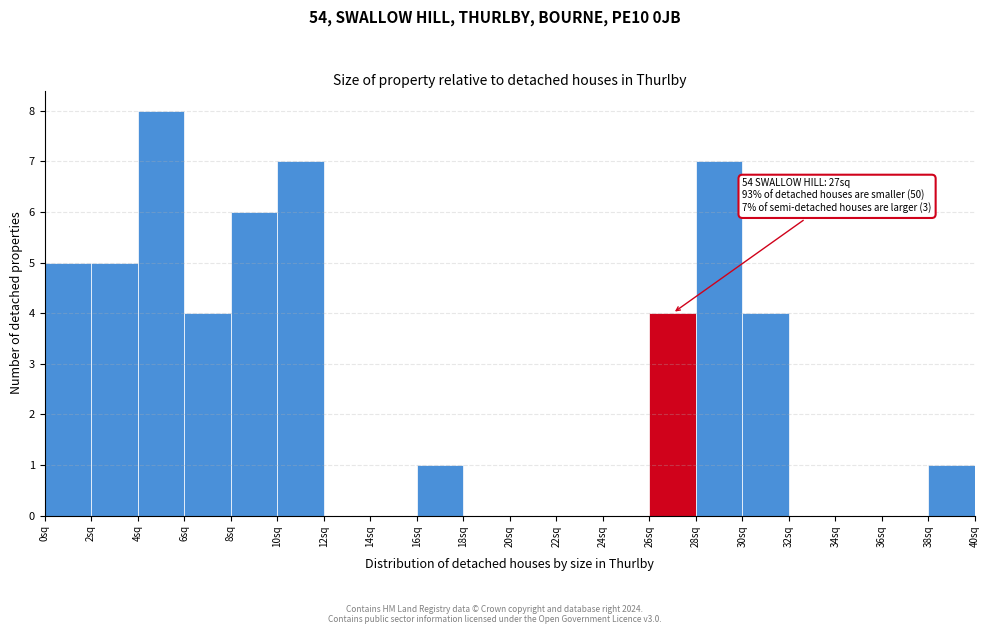

Which range on the x-axis has the tallest bar?

4 to 6